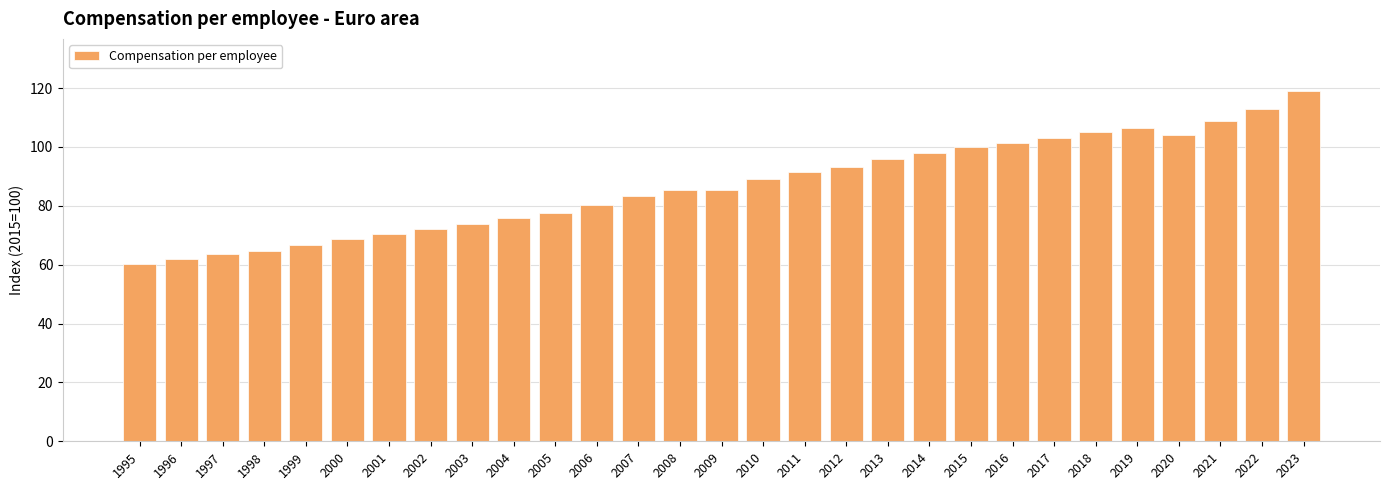

What is the approximate value at 2010?

89.1